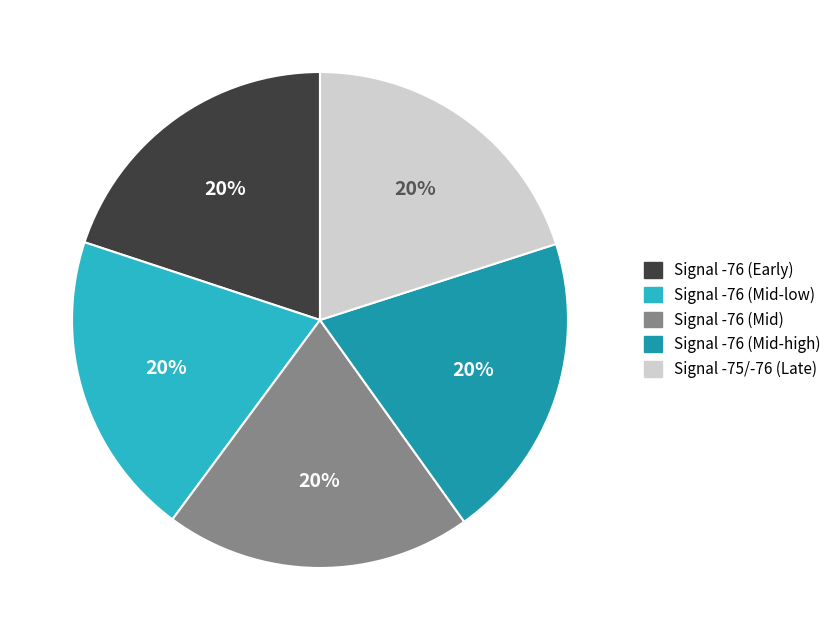

How many segments does this pie chart have?

5